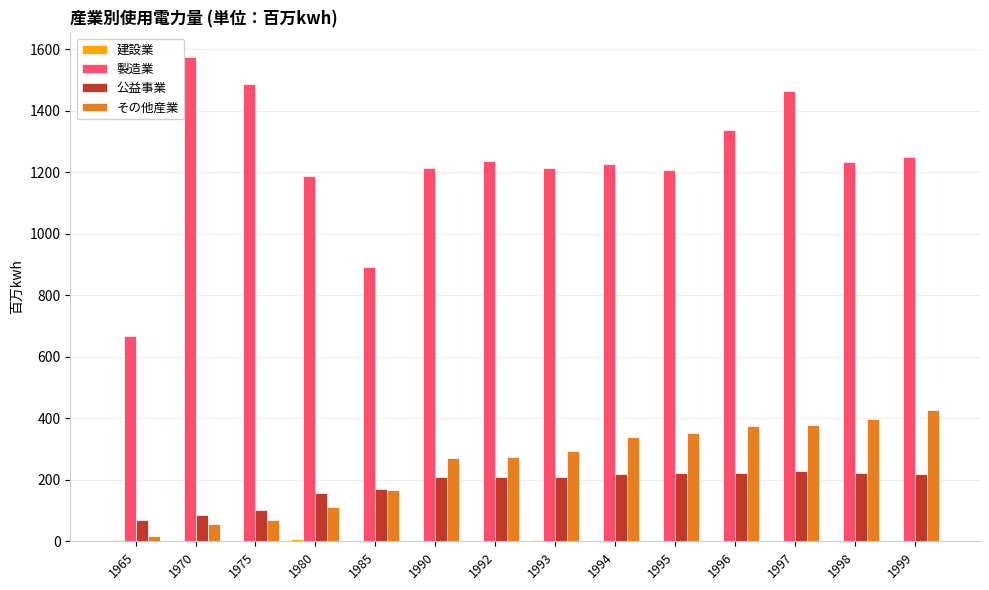

What is the highest value of the 製造業 series?

1576.0